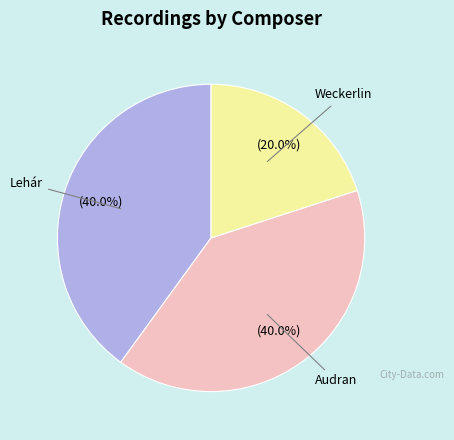

Is there any slice that represents more than half of the pie?

No